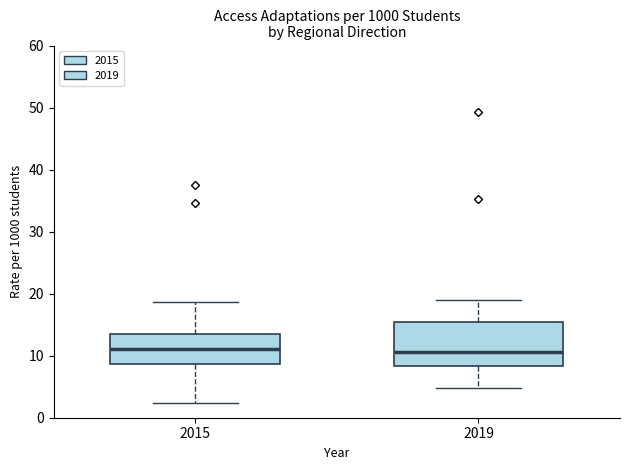

Where does the upper whisker of the box at x = 2015 end on the y-axis? The values are not printed on the chart, so give them approximately, as read against the axis.

19